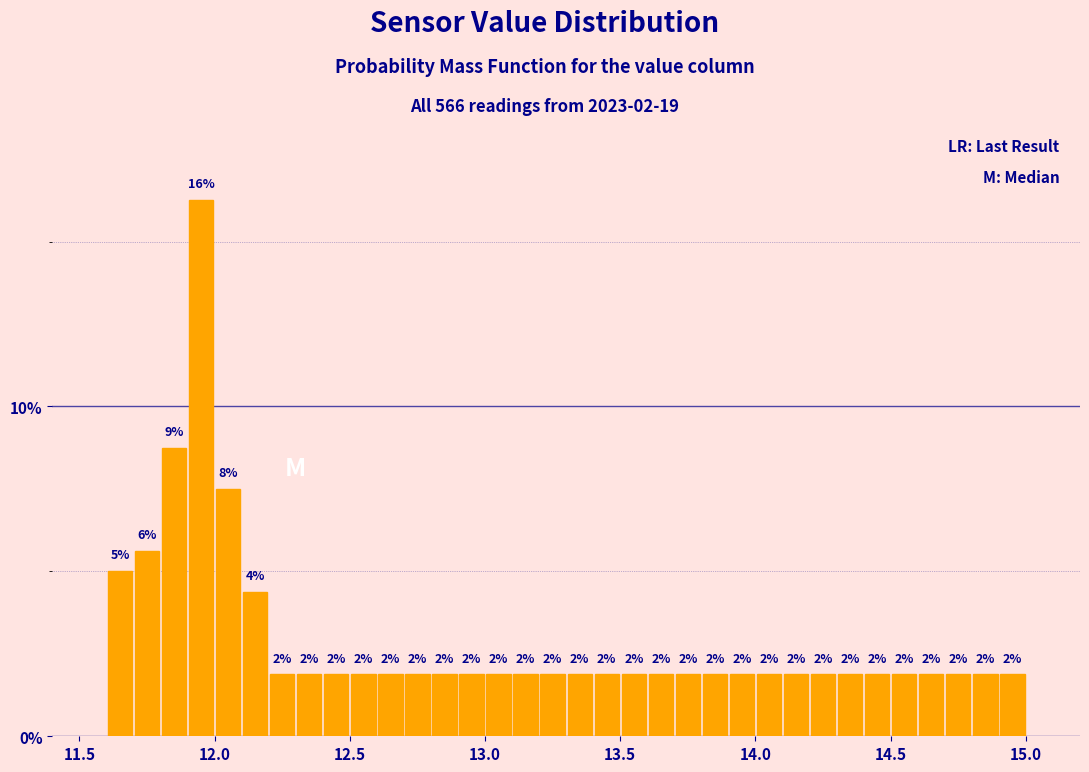

Read against the x-axis, roughly where is the centre of the tallest bar?

11.95